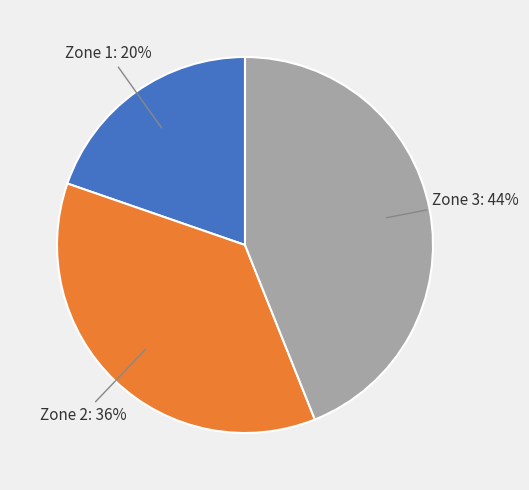

Is there any slice that represents more than half of the pie?

No